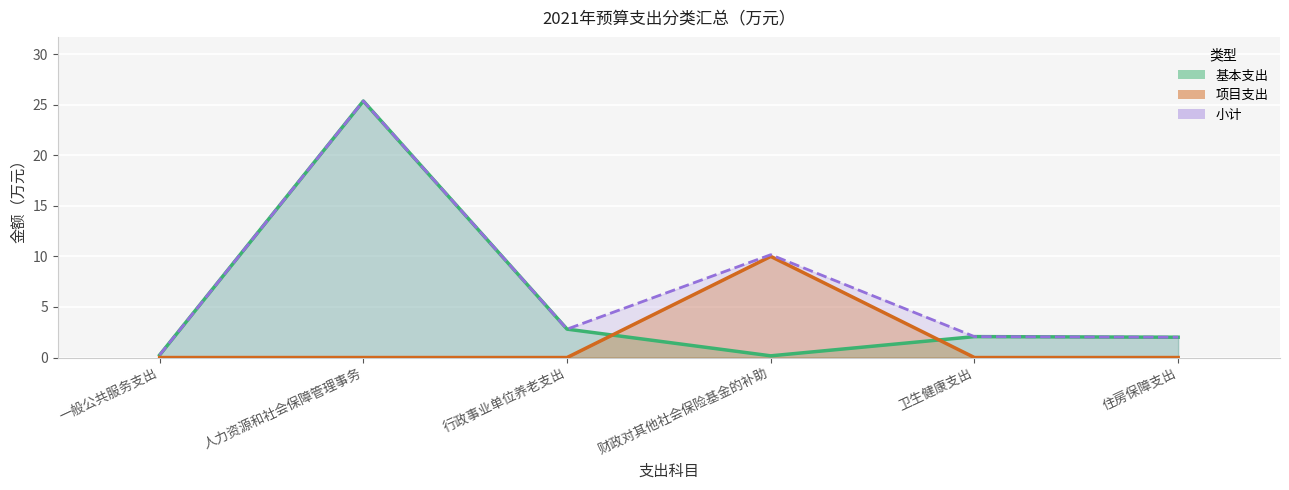

What is the label of the 2nd point from the left?

人力资源和社会保障管理事务